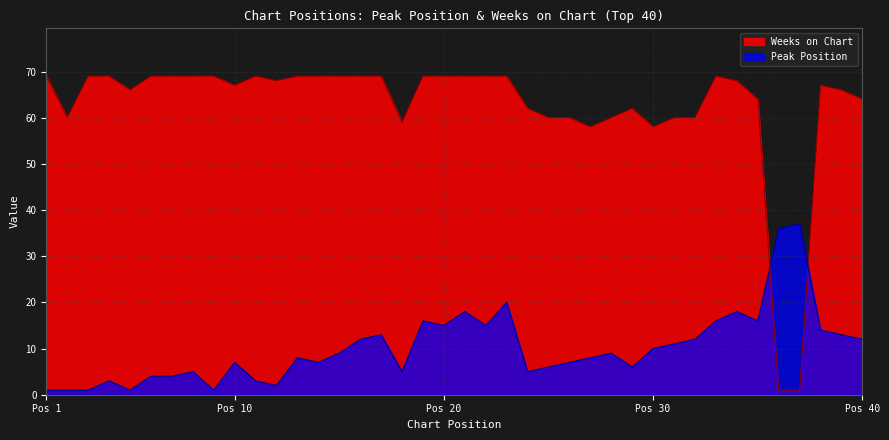

Which series has the largest range (max minus min)?

Weeks on Chart